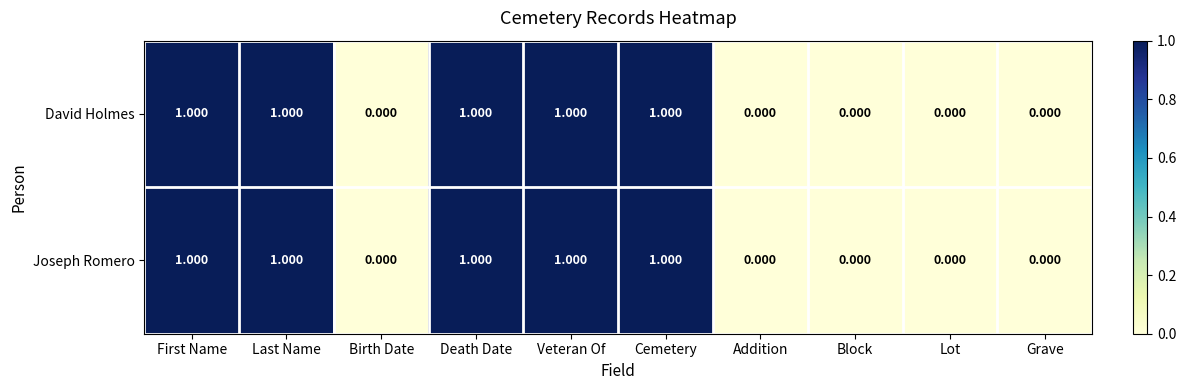

Reading left to right, list all the values displayed in this chart.

David Holmes: First Name=1	Last Name=1	Birth Date=0	Death Date=1	Veteran Of=1	Cemetery=1	Addition=0	Block=0	Lot=0	Grave=0
Joseph Romero: First Name=1	Last Name=1	Birth Date=0	Death Date=1	Veteran Of=1	Cemetery=1	Addition=0	Block=0	Lot=0	Grave=0